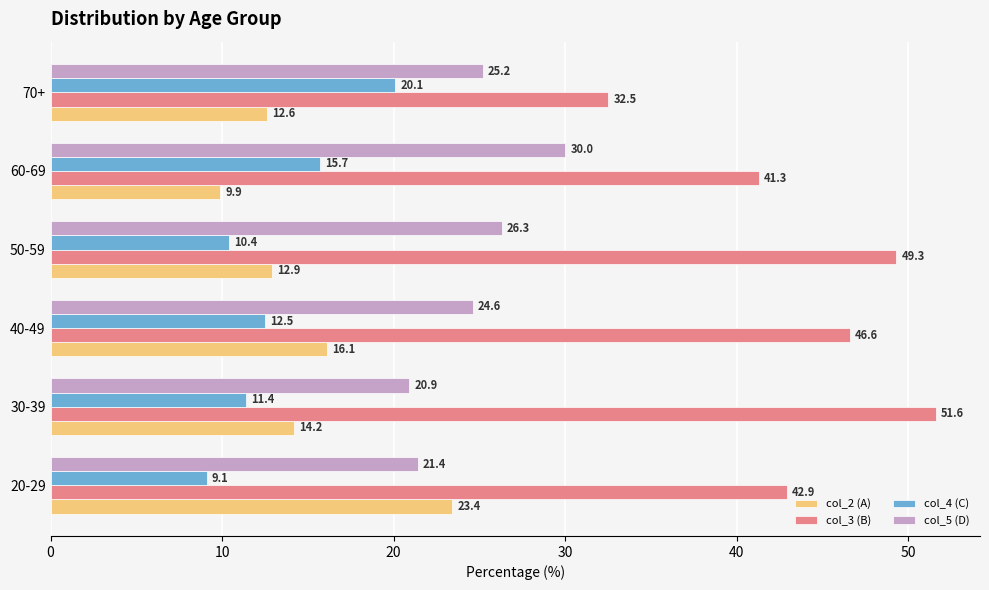

At how many categories does at least one series exceed 46?

3